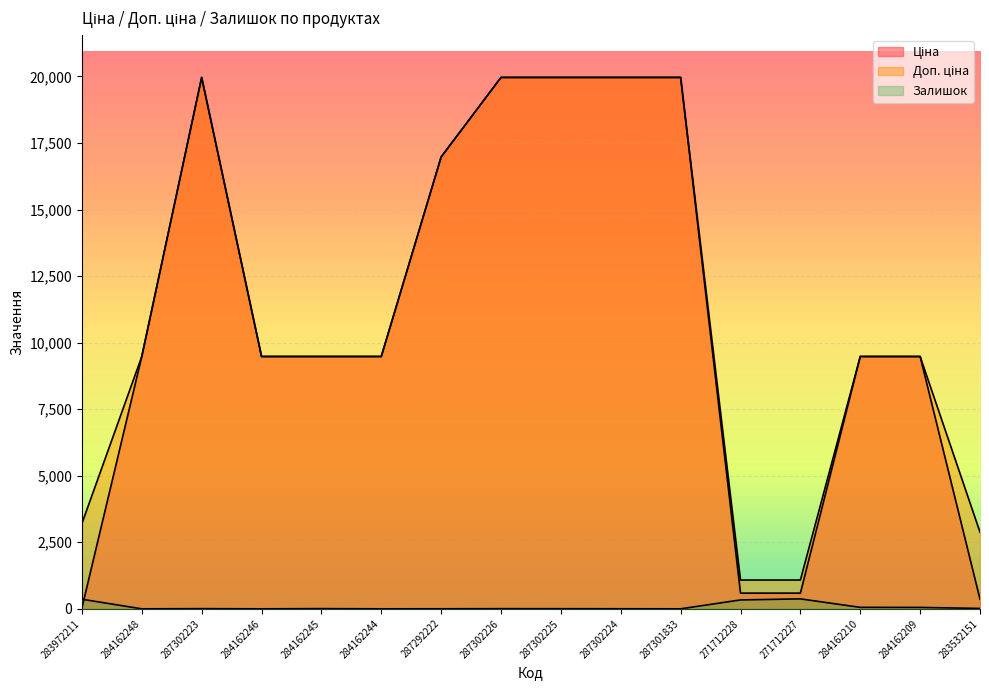

At which category does Доп. ціна reach its first local peak?

287302223